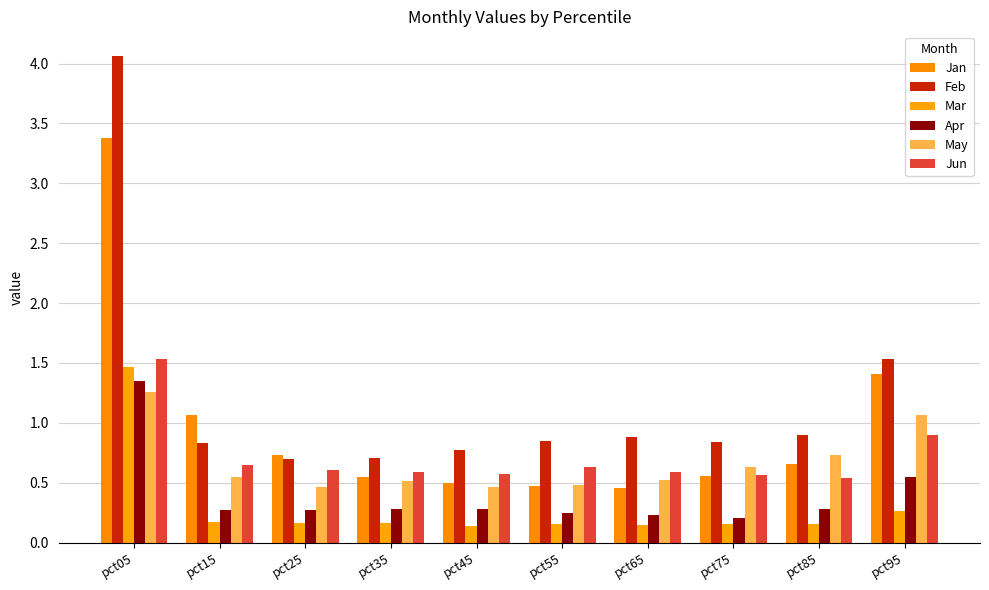

Are the bars horizontal?

No